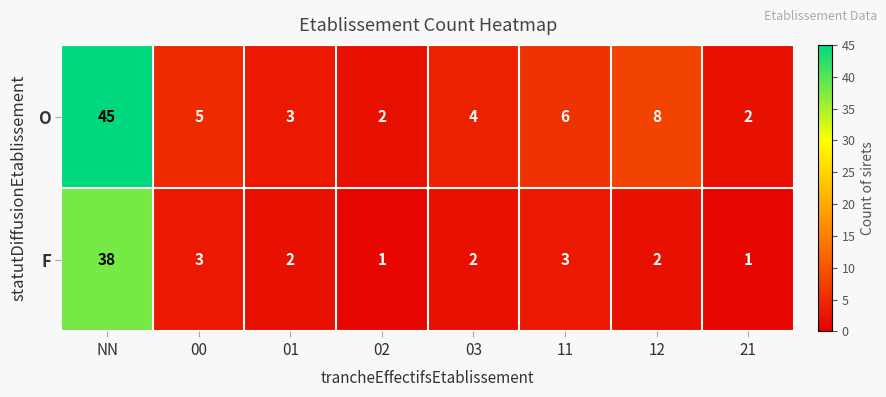

What is the total value across all series at 02?

3